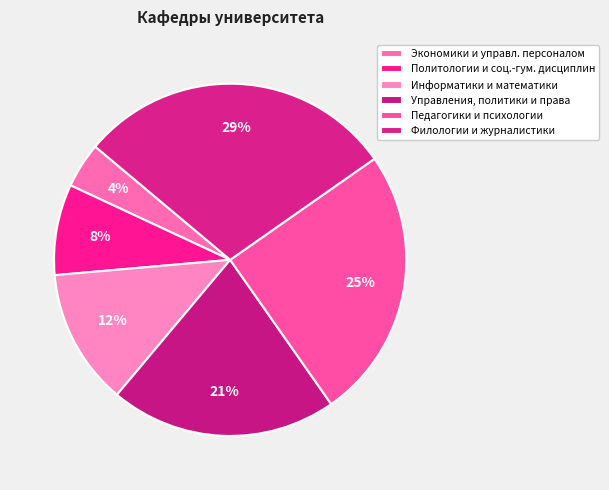

Is there a majority slice in this chart?

No